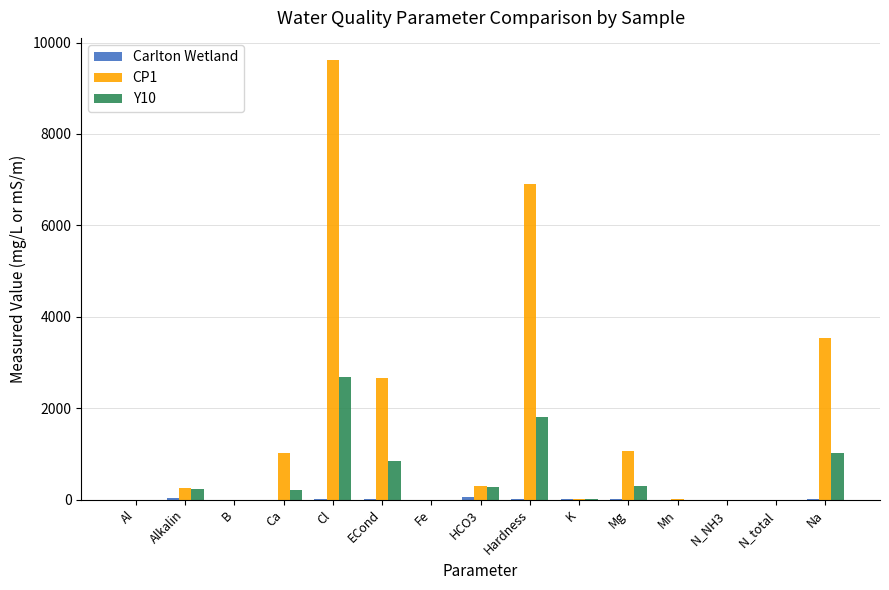

At which category is the sum across all series the highest?

Cl